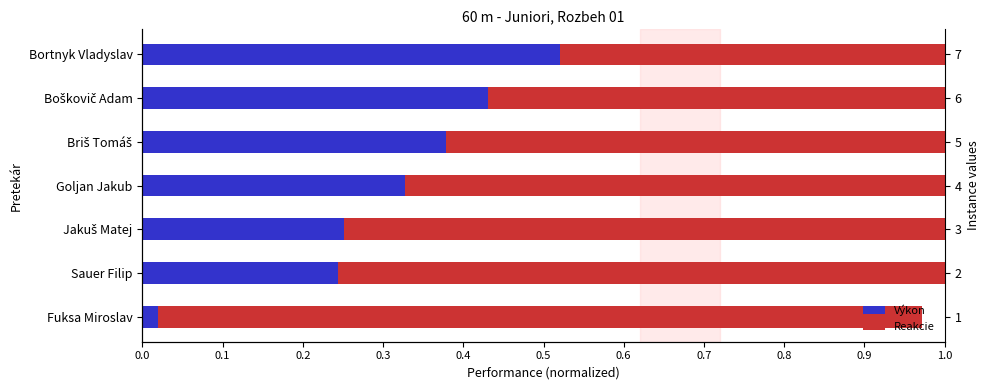

At how many categories does at least one series exceed 0?

7